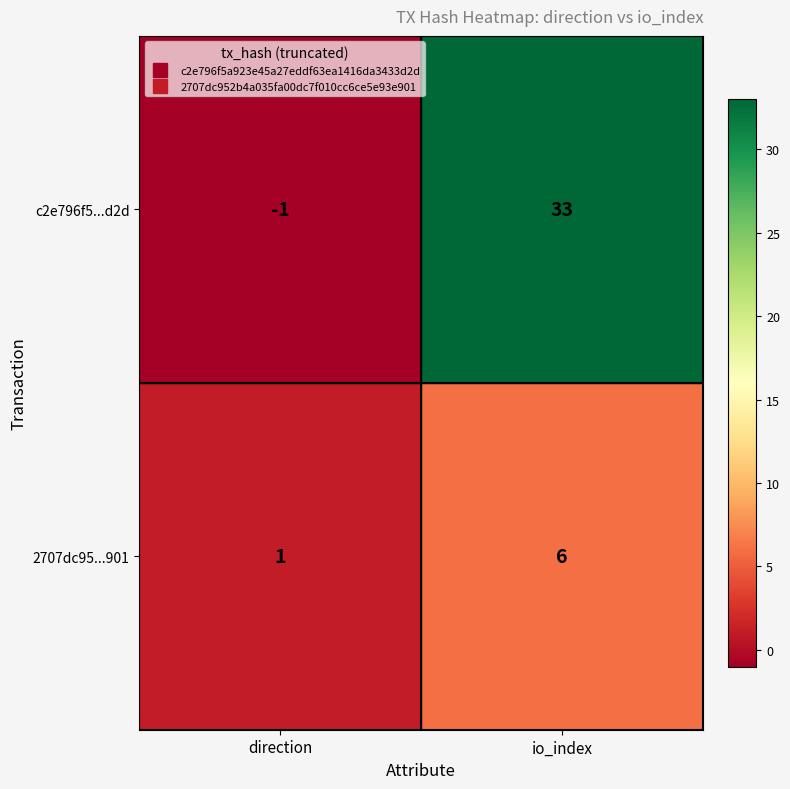

Reading left to right, transcribe all the data shown in this chart.

c2e796f5...d2d: -1	33
2707dc95...901: 1	6